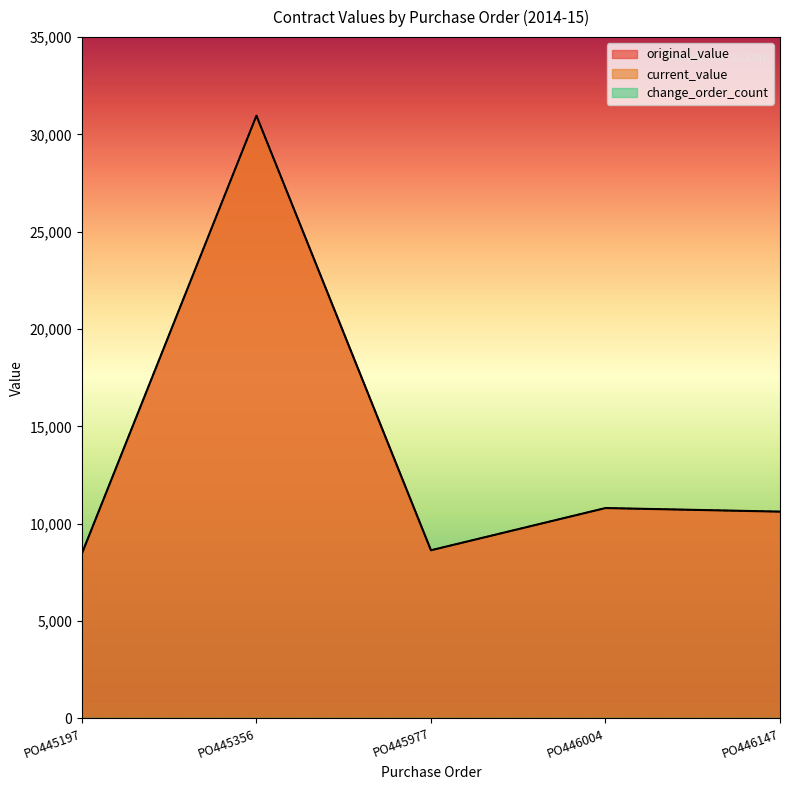

What is the approximate value of current_value at PO446004?

10802.5